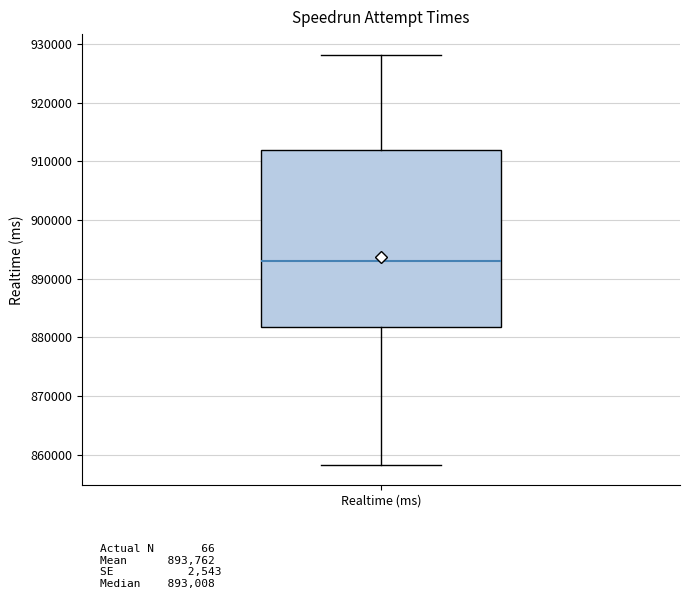

Transcribe this box plot: give where the median line is, the range the box spans, and where the two whiskers end, as read against the y-axis. The values are not printed on the chart, so give them approximately, as read against the axis.

median 893000, box 882000 to 912000, whiskers 858000 to 928000